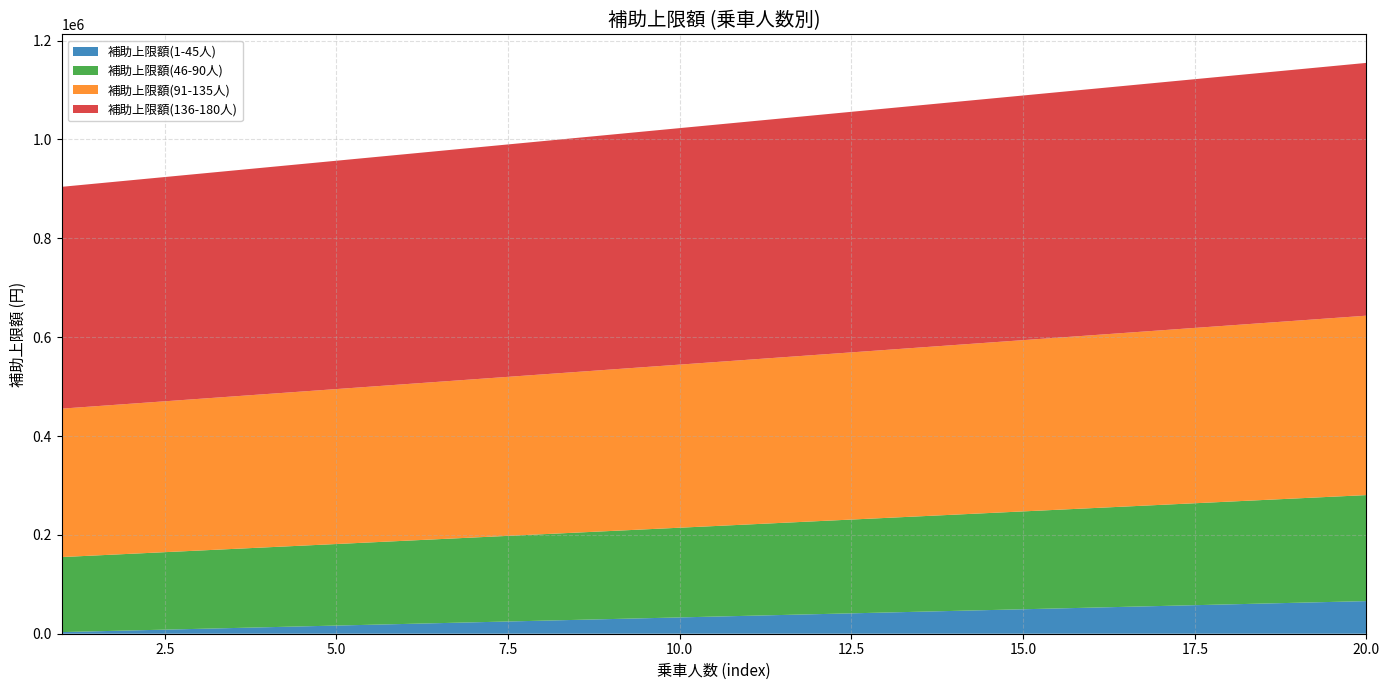

Reading left to right, transcribe all the data shown in this chart.

補助上限額(1-45人): 1=3300	2=6600	3=9900	4=13200	5=16500	6=19800	7=23100	8=26400	9=29700	10=33000	11=36300	12=39600	13=42900	14=46200	15=49500	16=52800	17=56100	18=59400	19=62700	20=66000
補助上限額(46-90人): 1=151800	2=155100	3=158400	4=161700	5=165000	6=168300	7=171600	8=174900	9=178200	10=181500	11=184800	12=188100	13=191400	14=194700	15=198000	16=201300	17=204600	18=207900	19=211200	20=214500
補助上限額(91-135人): 1=300300	2=303600	3=306900	4=310200	5=313500	6=316800	7=320100	8=323400	9=326700	10=330000	11=333300	12=336600	13=339900	14=343200	15=346500	16=349800	17=353100	18=356400	19=359700	20=363000
補助上限額(136-180人): 1=448800	2=452100	3=455400	4=458700	5=462000	6=465300	7=468600	8=471900	9=475200	10=478500	11=481800	12=485100	13=488400	14=491700	15=495000	16=498300	17=501600	18=504900	19=508200	20=511500